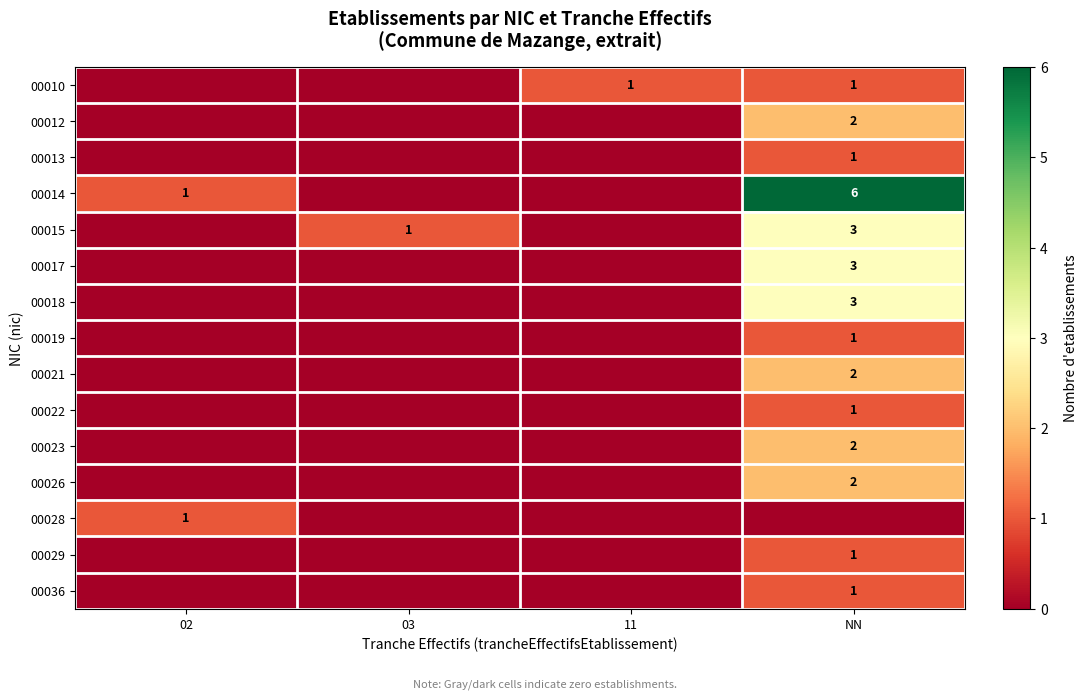

What is the total value across all series at NN?

29